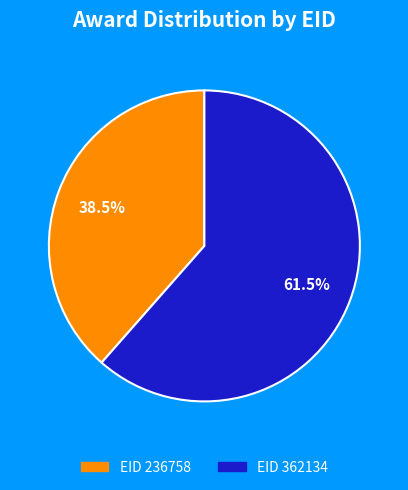

Is there a majority slice in this chart?

Yes